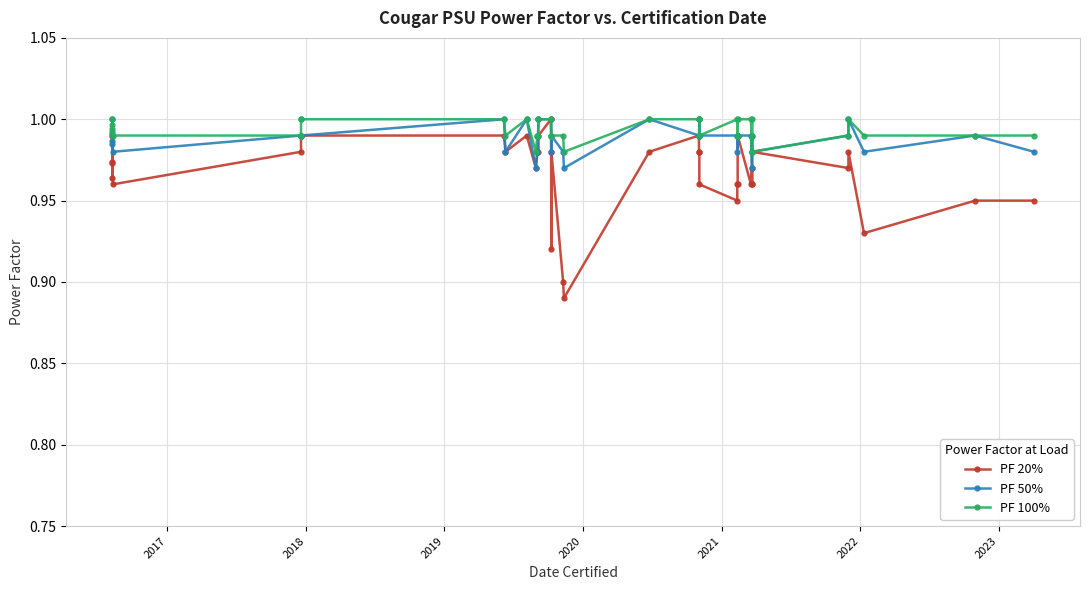

At which category does PF 20% reach its first local peak?

2019